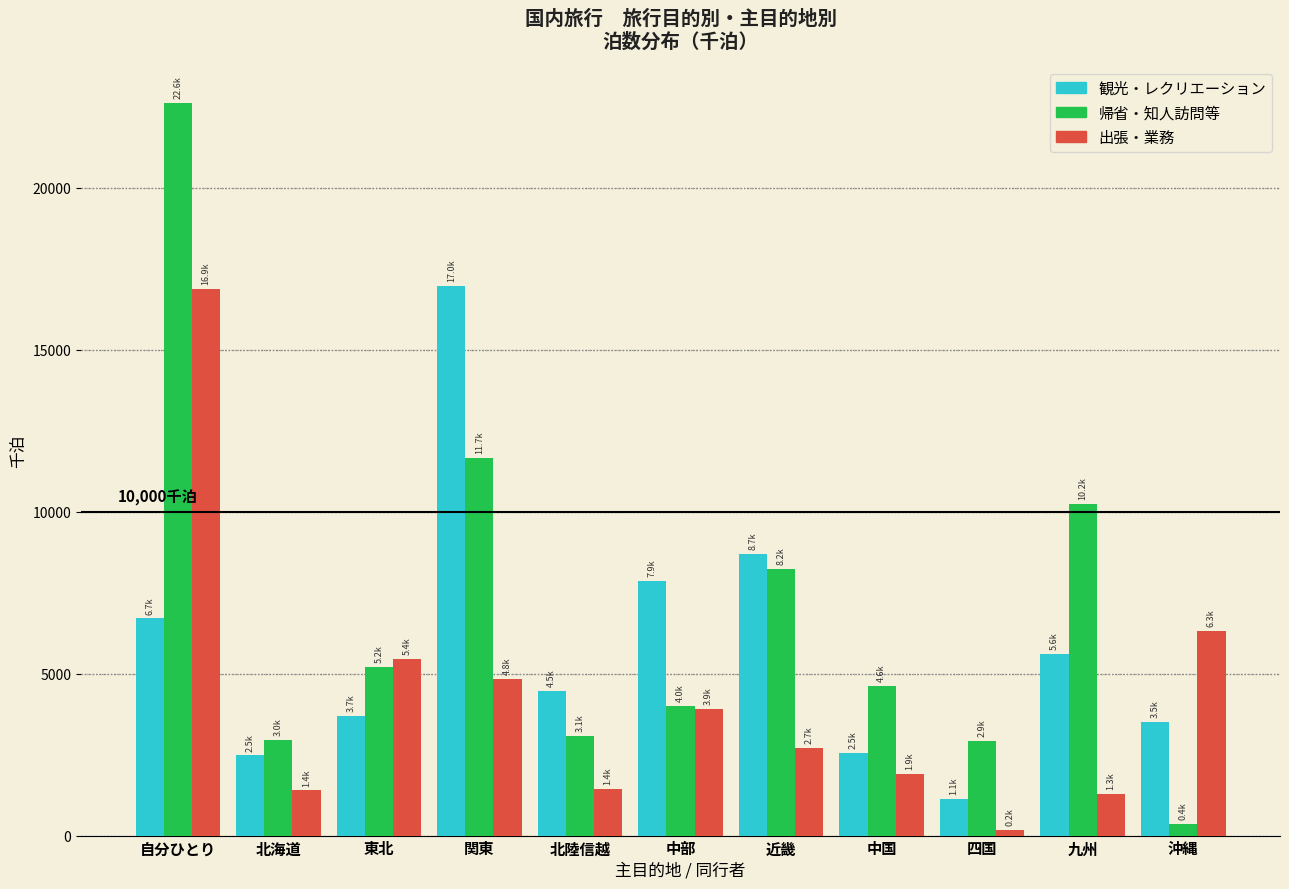

Is it true that 帰省・知人訪問等 equals 8221.0 at 近畿?

True